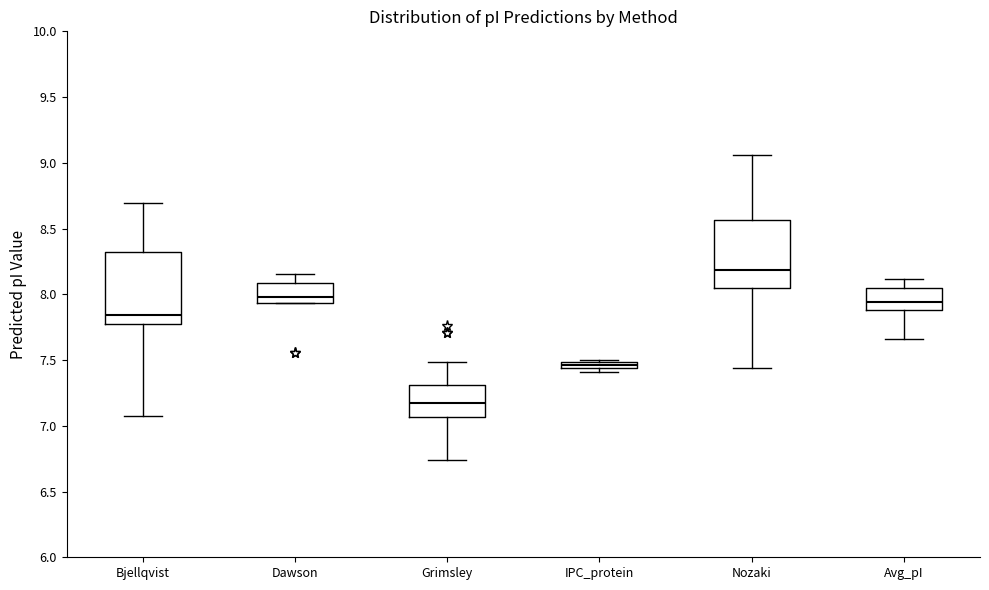

Which box has the lowest median line?

Grimsley